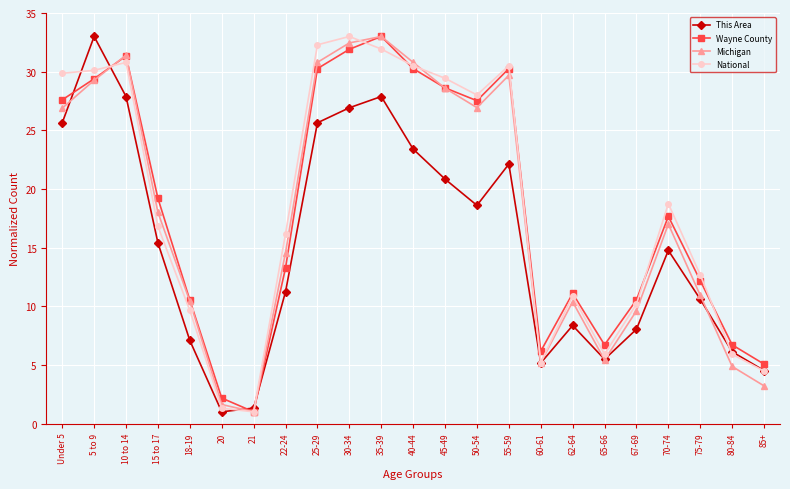

What is the label of the 21st point from the right?

10 to 14